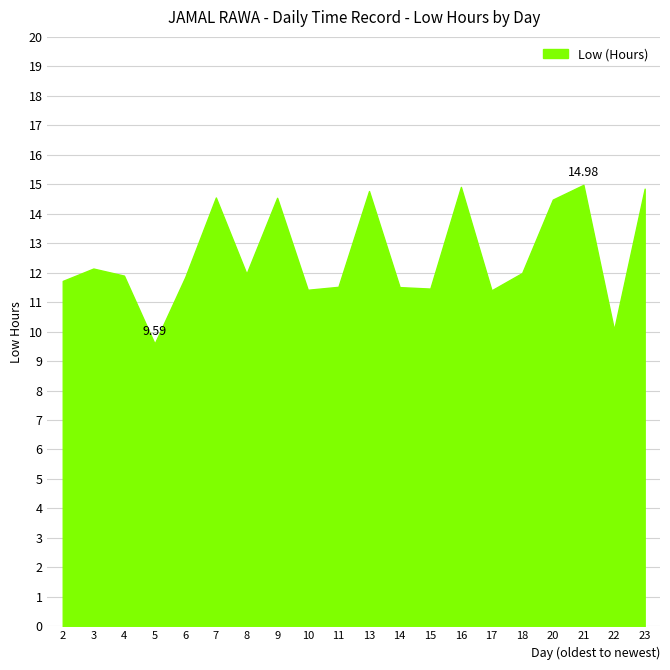

Between 2 and 21, which is larger?

21